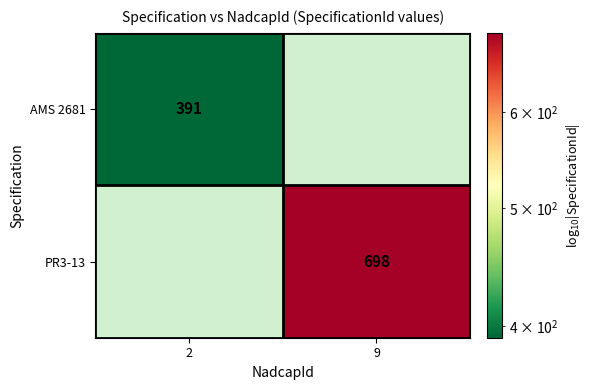

The value of AMS 2681 at 2 is 178. True or false?

False